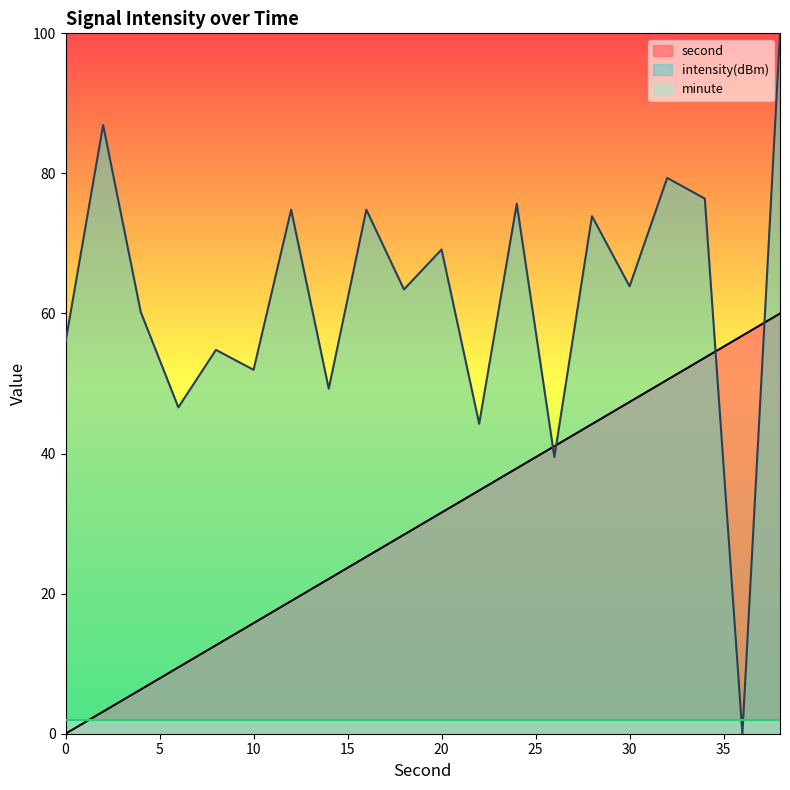

Is the value of second at 12 greater than the value of intensity(dBm) at 22?

No